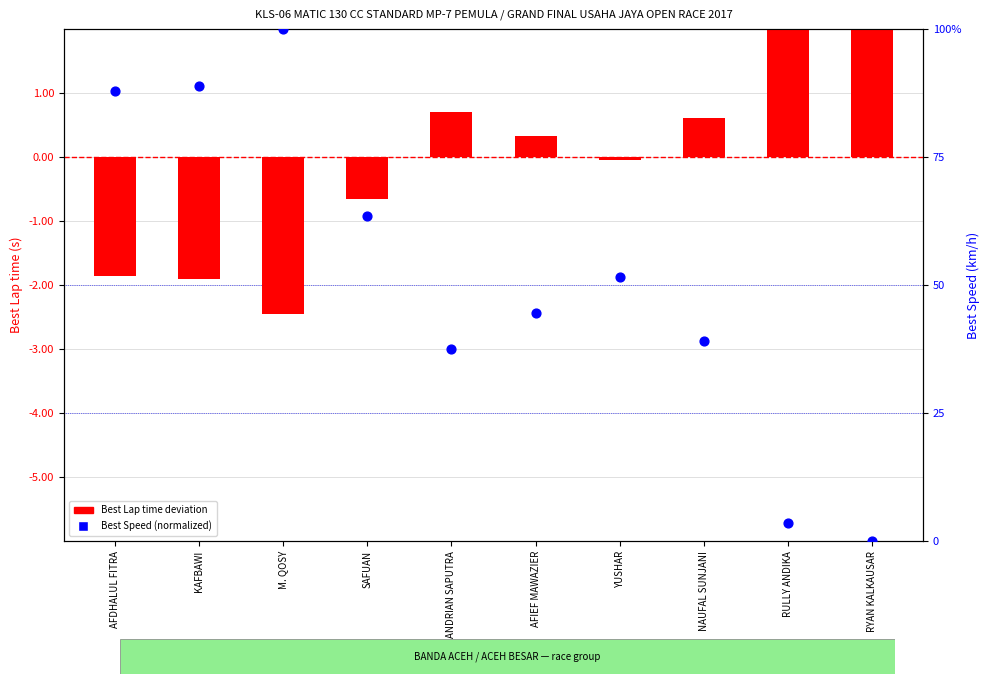

Which series contains the highest Y value?

Best Speed (normalized)